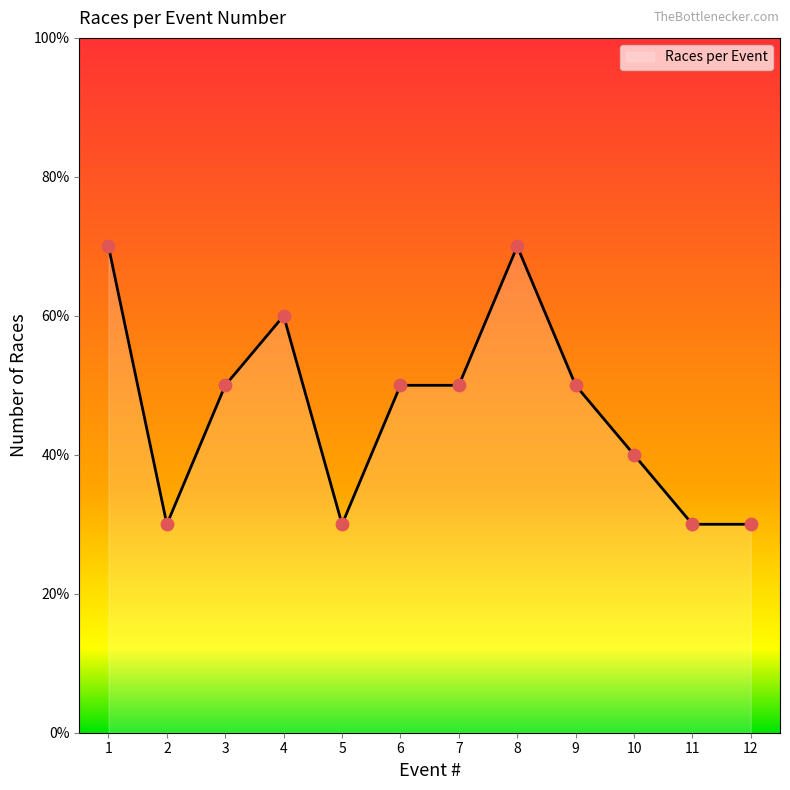

What is the change in value from 6 to 10?

-1